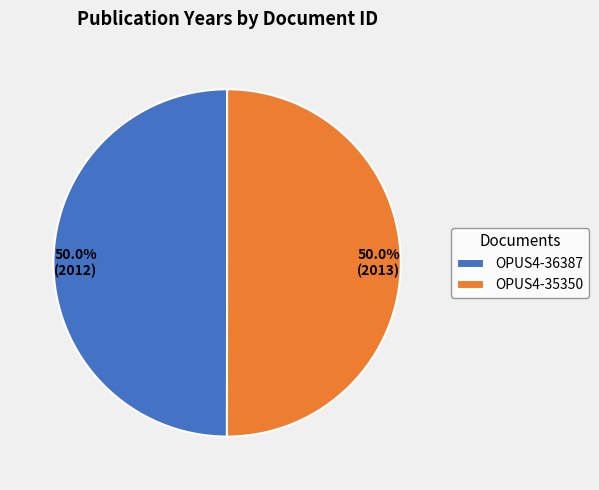

How many slices are in this pie chart?

2